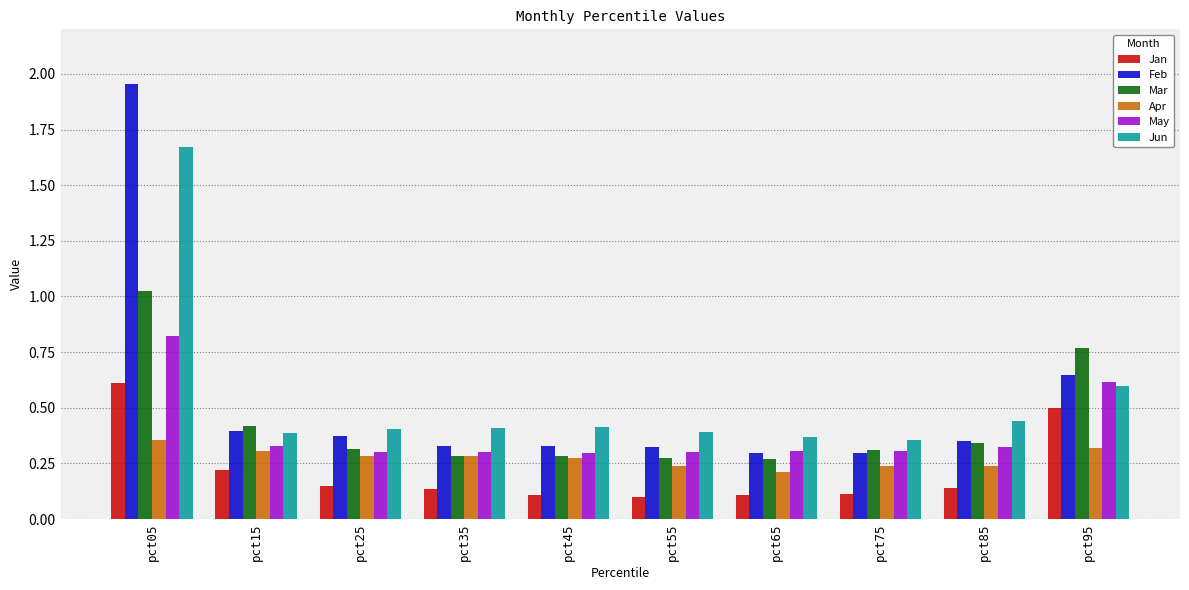

What is the difference between the maximum and minimum values in the Jan series?

0.5